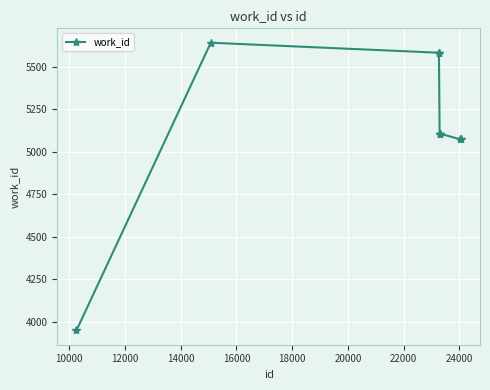

What is the minimum value shown in the chart?

3948